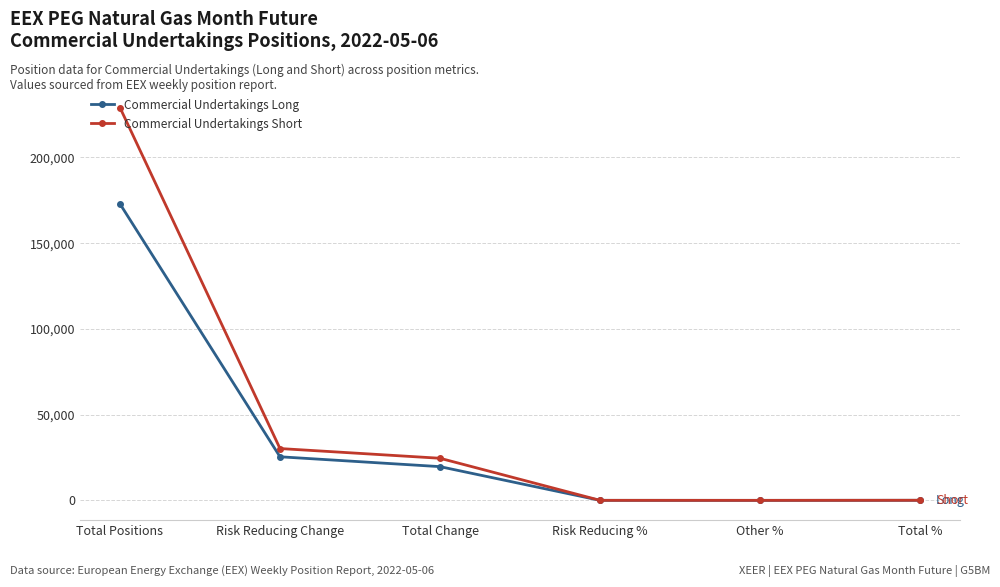

What are all the series names shown in the legend?

Commercial Undertakings Long, Commercial Undertakings Short